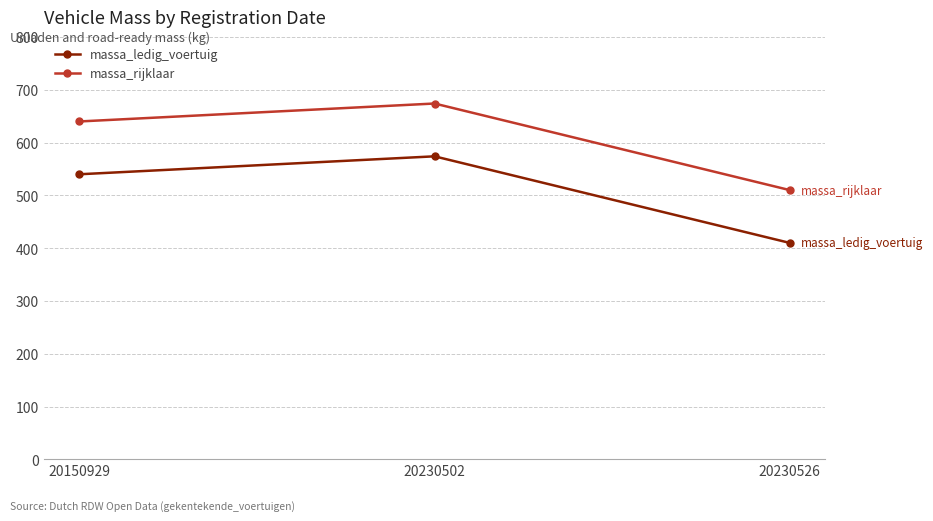

What is the value of the massa_rijklaar point at the 1st from the left?

640